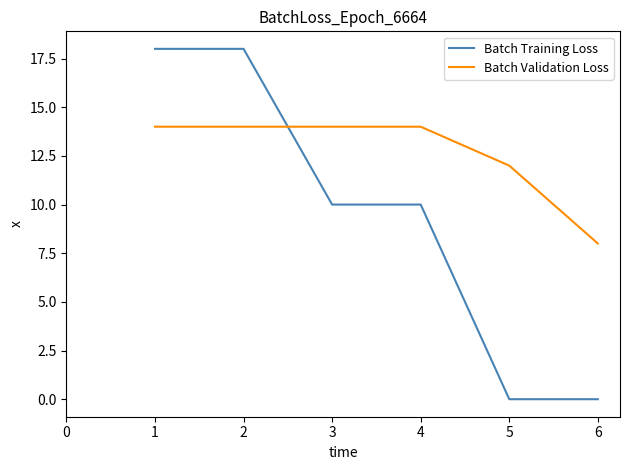

The value of Batch Validation Loss at 6 is 13. True or false?

False